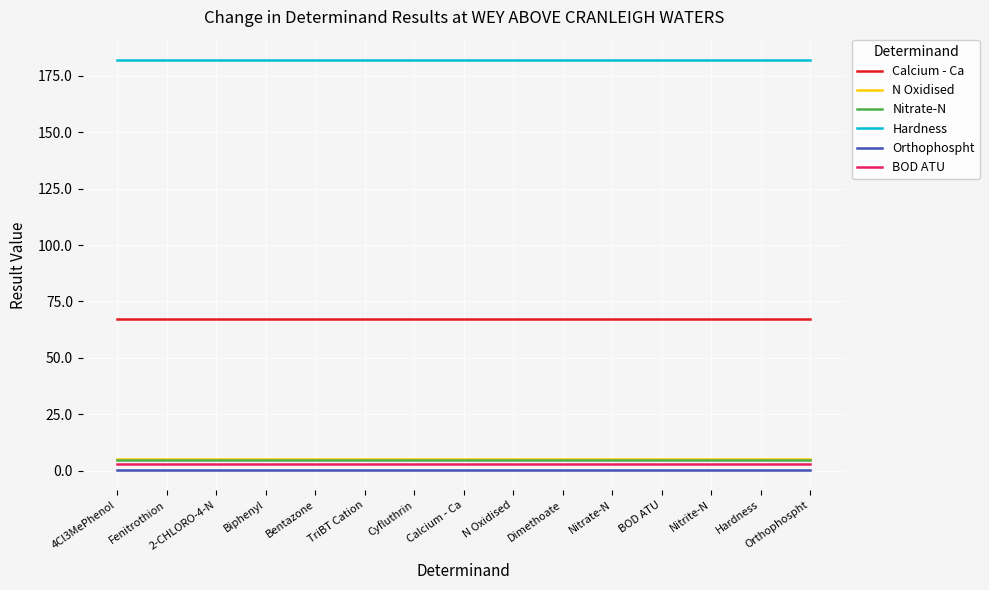

Does the chart display data point markers on the line(s)?

No